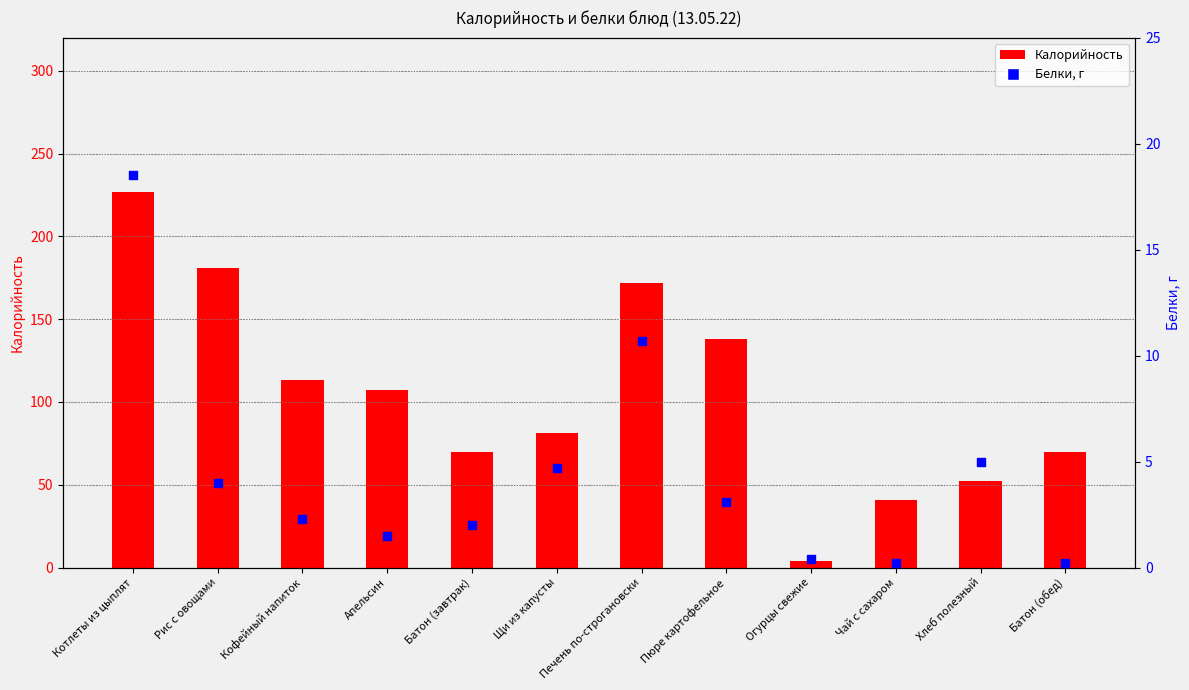

Which series has the widest spread of Y values?

Калорийность